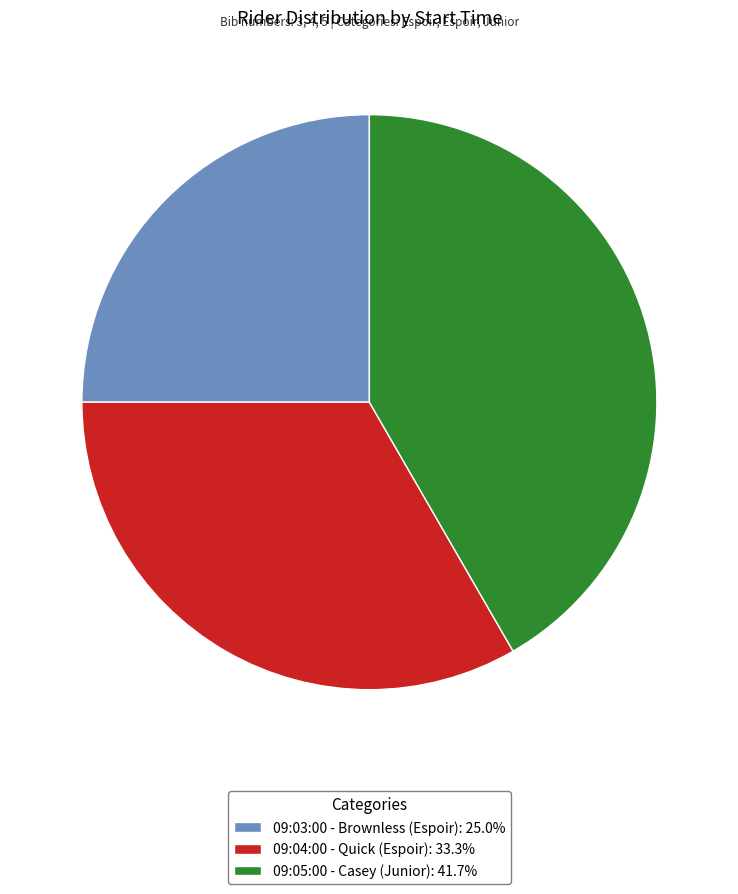

How many slices are in this pie chart?

3